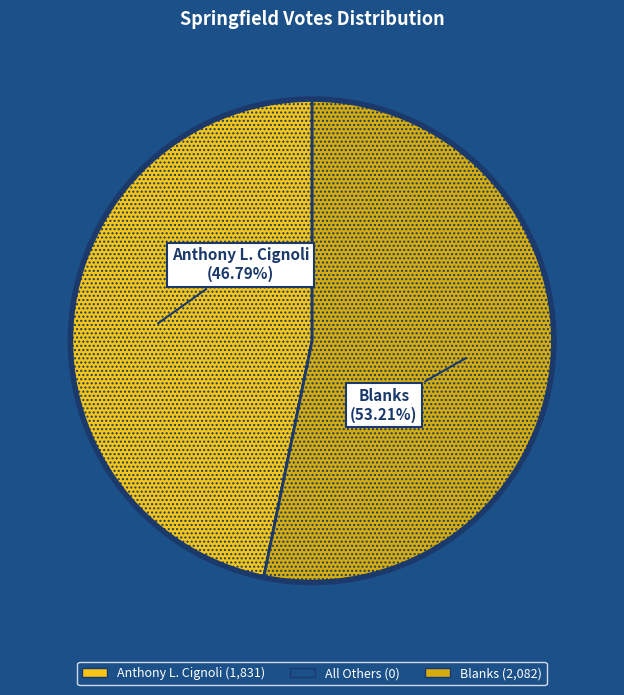

To the nearest percent, what is the difference between the largest and smallest slice percentages?

53%